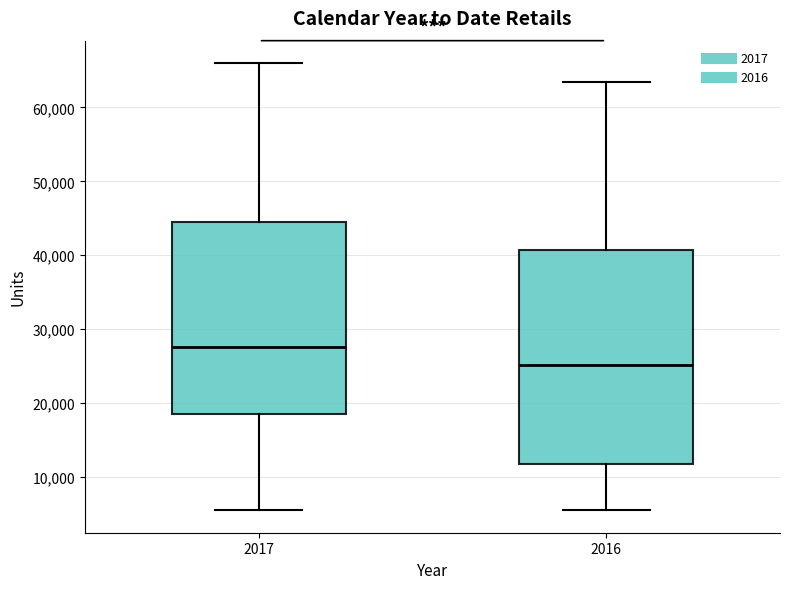

Reading left to right, transcribe this box plot: for each box, give where its median line is, the range the box spans, and where its two whiskers end, as read against the y-axis. The values are not printed on the chart, so give them approximately, as read against the axis.

2017: median 28000, box 19000 to 45000, whiskers 6000 to 66000
2016: median 25000, box 12000 to 41000, whiskers 5000 to 63000